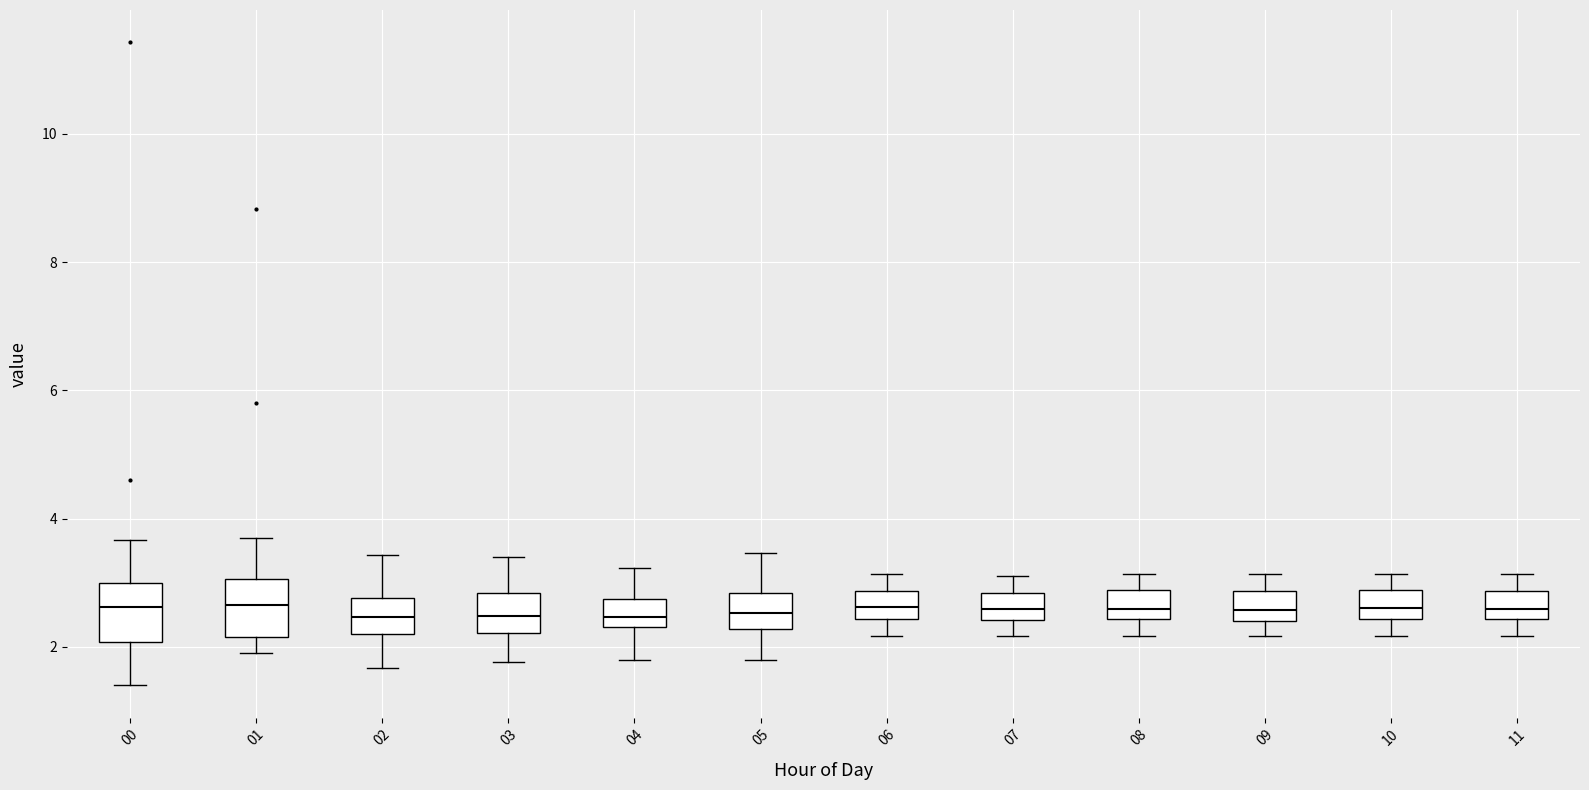

Where does the lower whisker of the box at x = 00 end on the y-axis? The values are not printed on the chart, so give them approximately, as read against the axis.

1.4